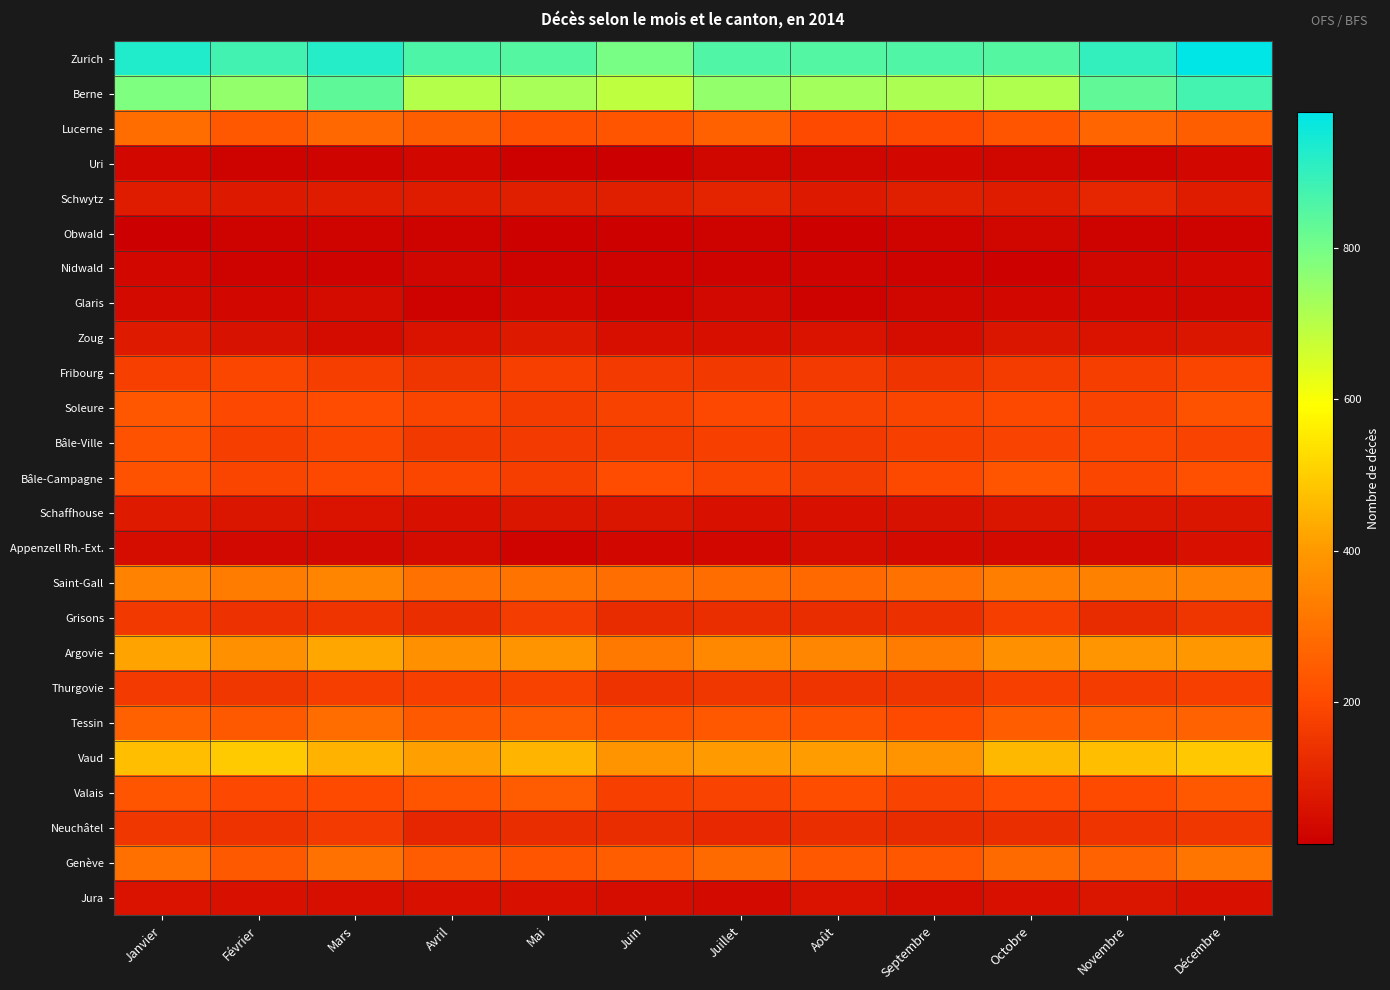

Which has a higher value, Mars or Janvier?

Janvier